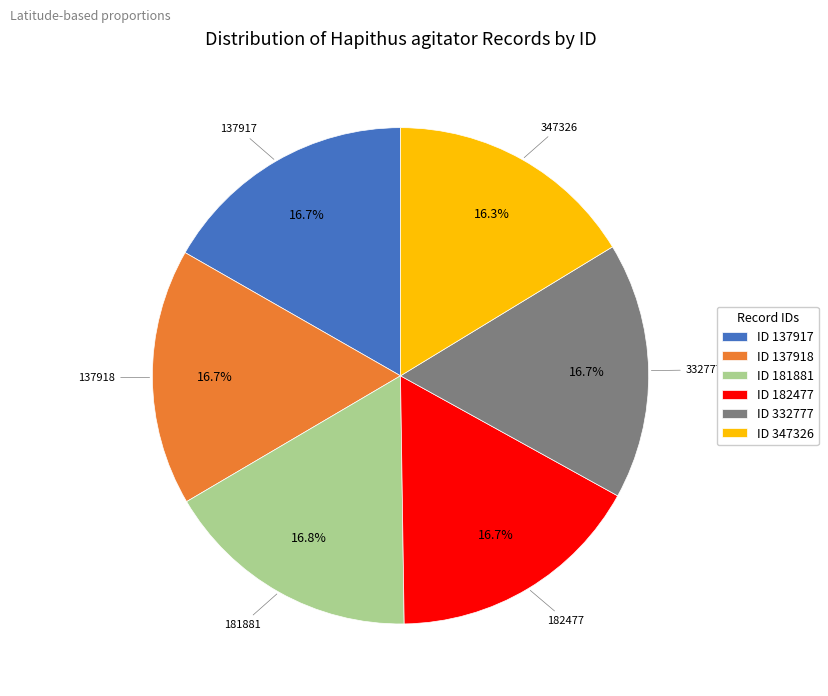

To the nearest percent, what is the average slice percentage?

17%